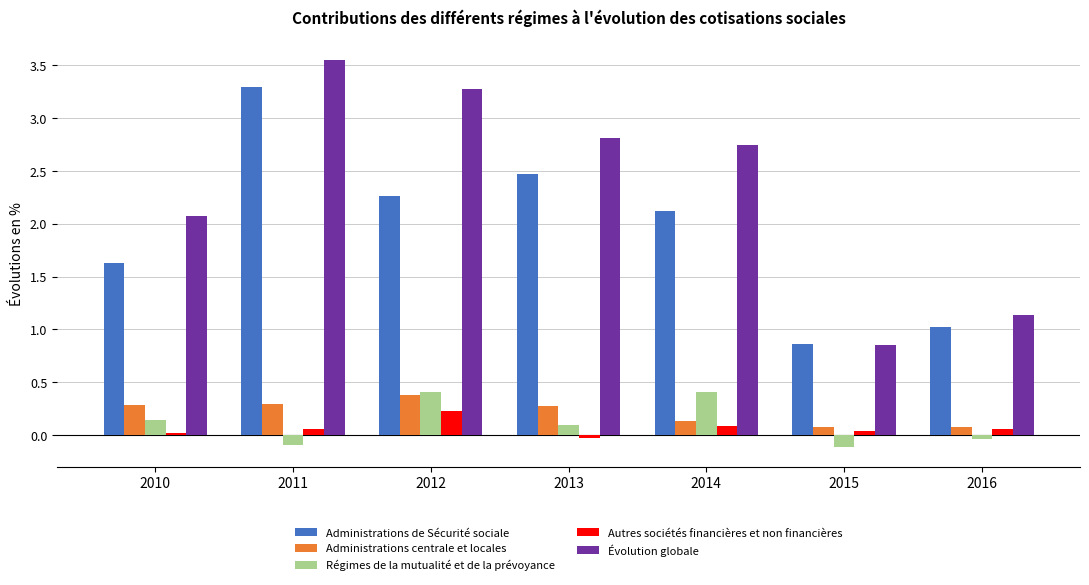

What are all the series names shown in the legend?

Administrations de Sécurité sociale, Administrations centrale et locales, Régimes de la mutualité et de la prévoyance, Autres sociétés financières et non financières, Évolution globale